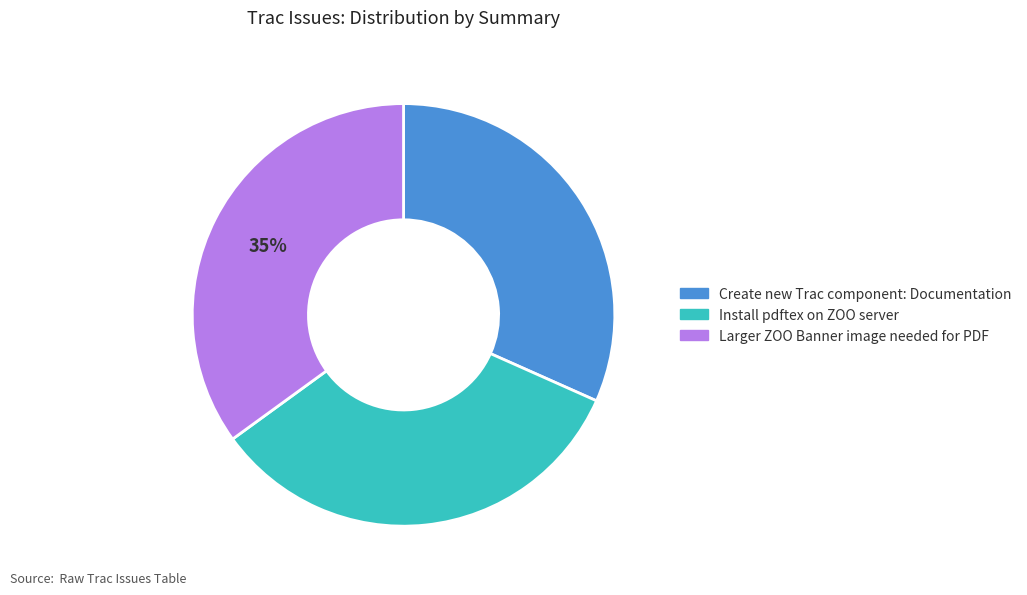

Which has a higher value, Create new Trac component: Documentation or Larger ZOO Banner image needed for PDF?

Larger ZOO Banner image needed for PDF